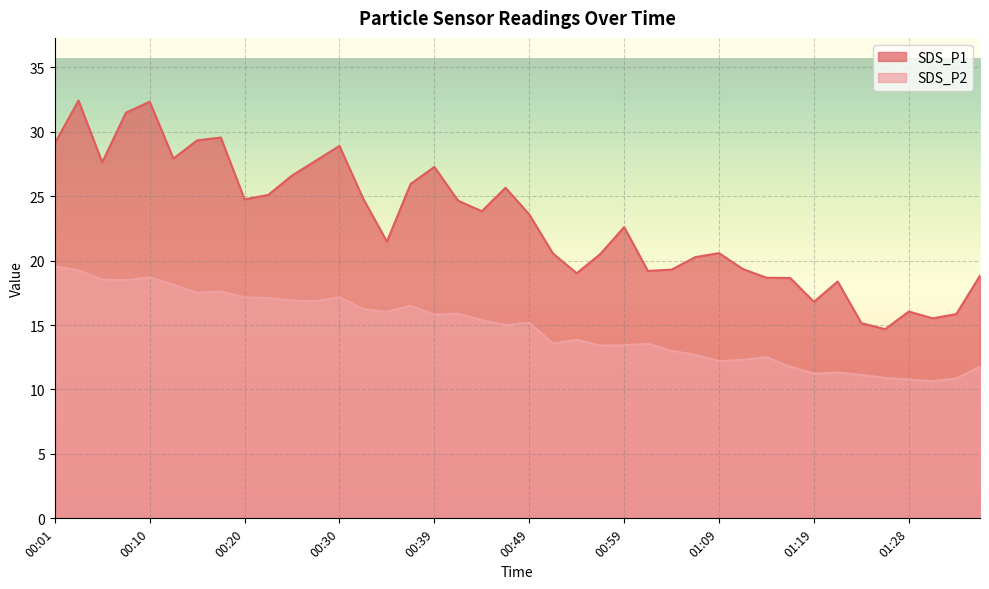

Where is SDS_P1 nearest to the value 23?

00:59